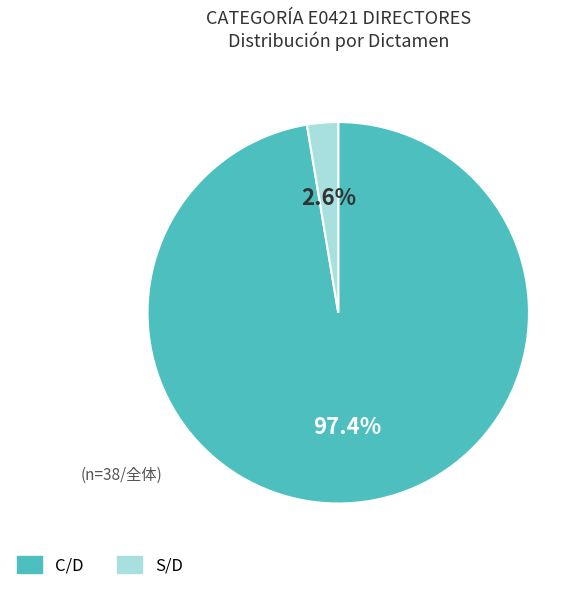

Rank the categories by value from lowest to highest.

S/D, C/D